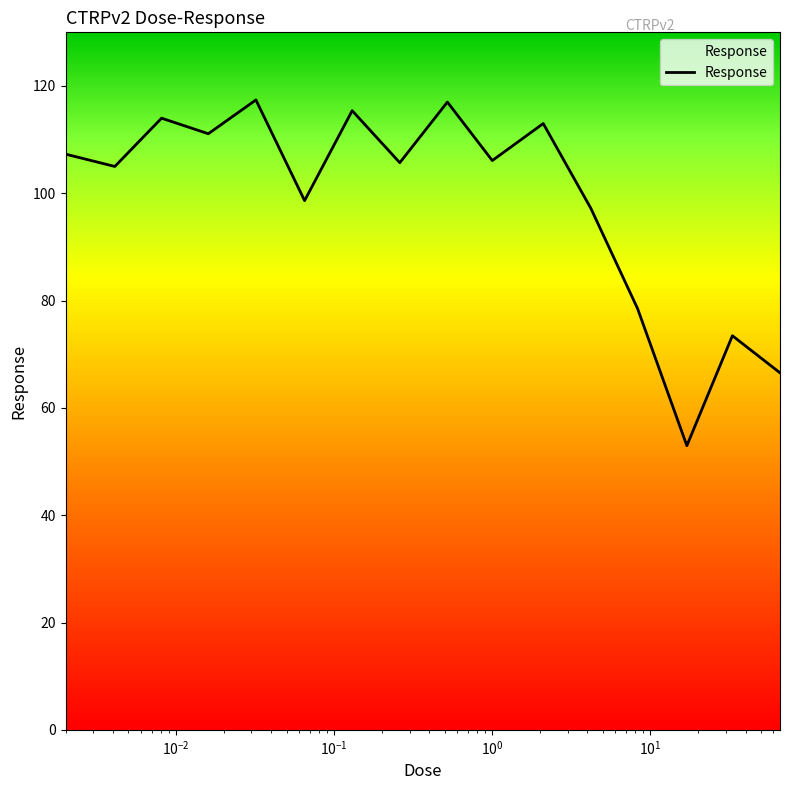

What is the minimum value shown in the chart?

53.0